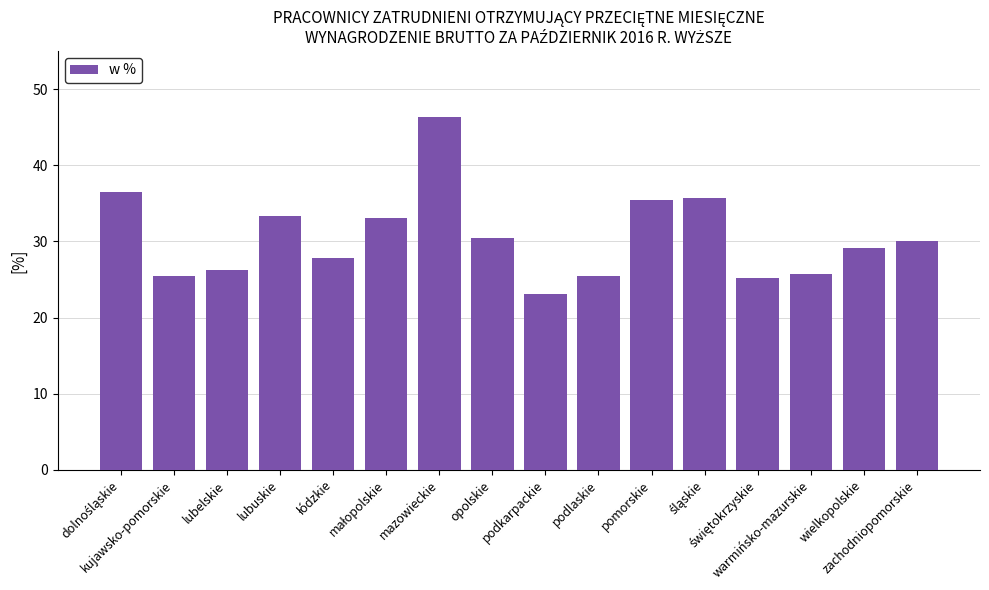

Which label corresponds to the smallest value in the chart?

podkarpackie